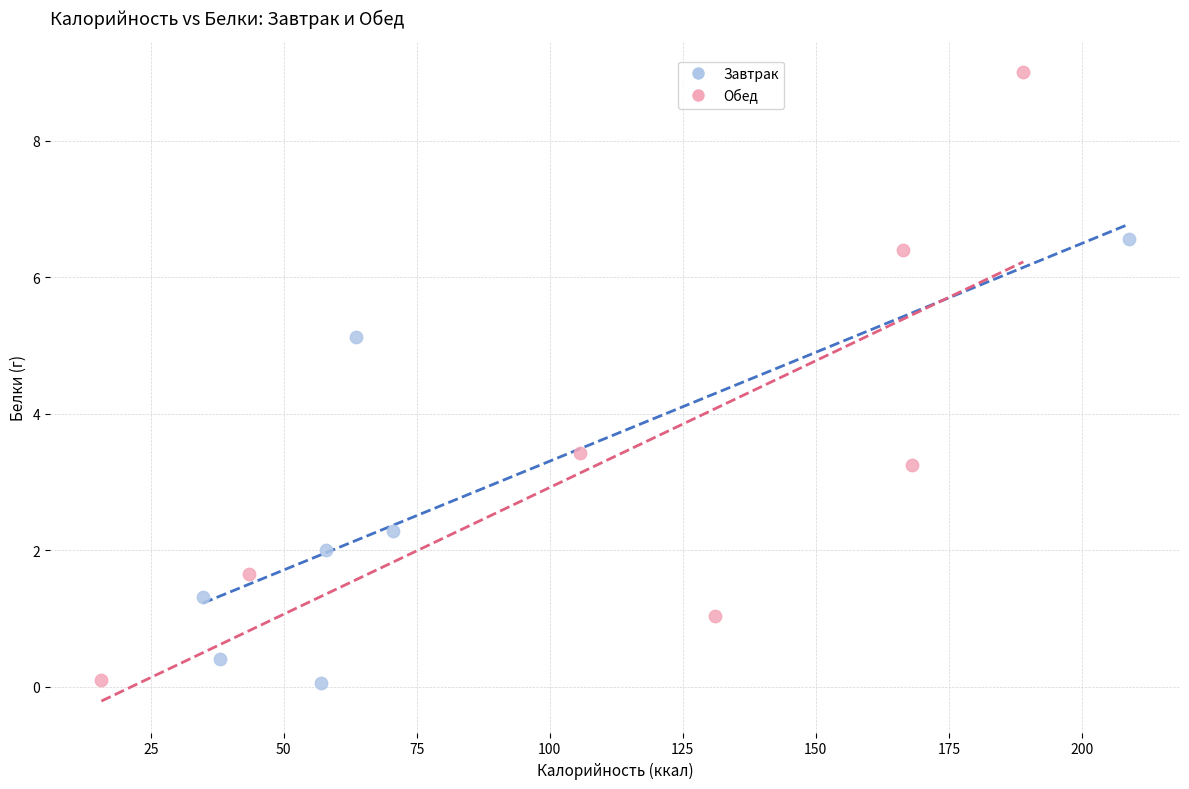

Which series contains the highest Y value?

Обед